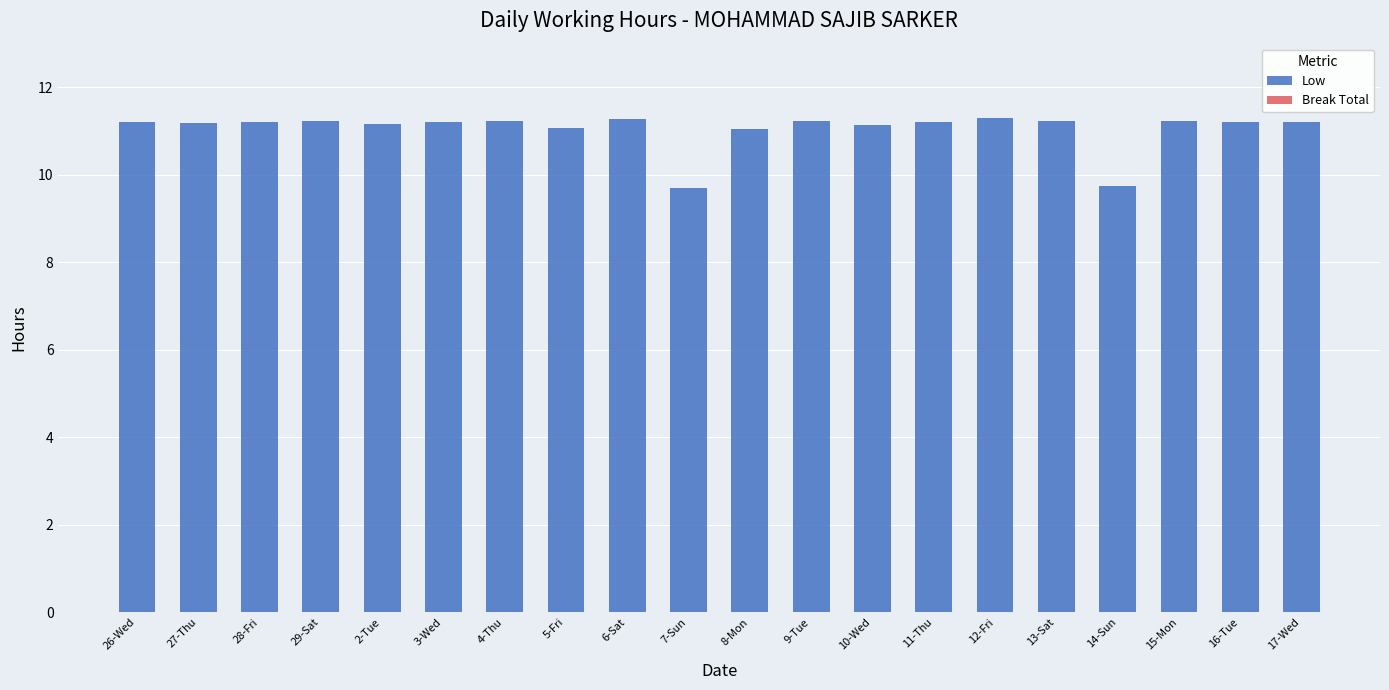

The value at 27-Thu is 11.2. True or false?

True